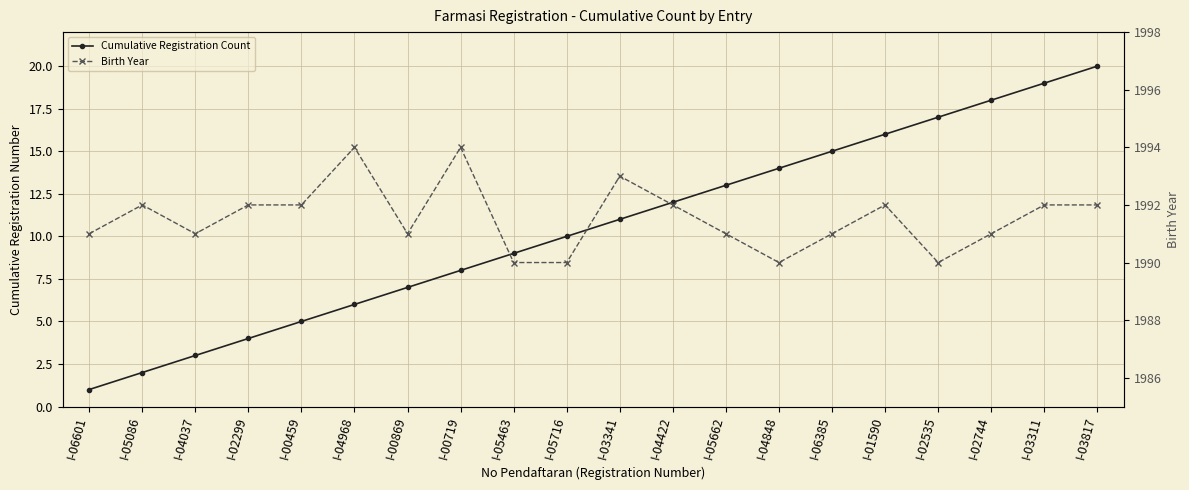

What is the total value across all series at I-05716?

2000